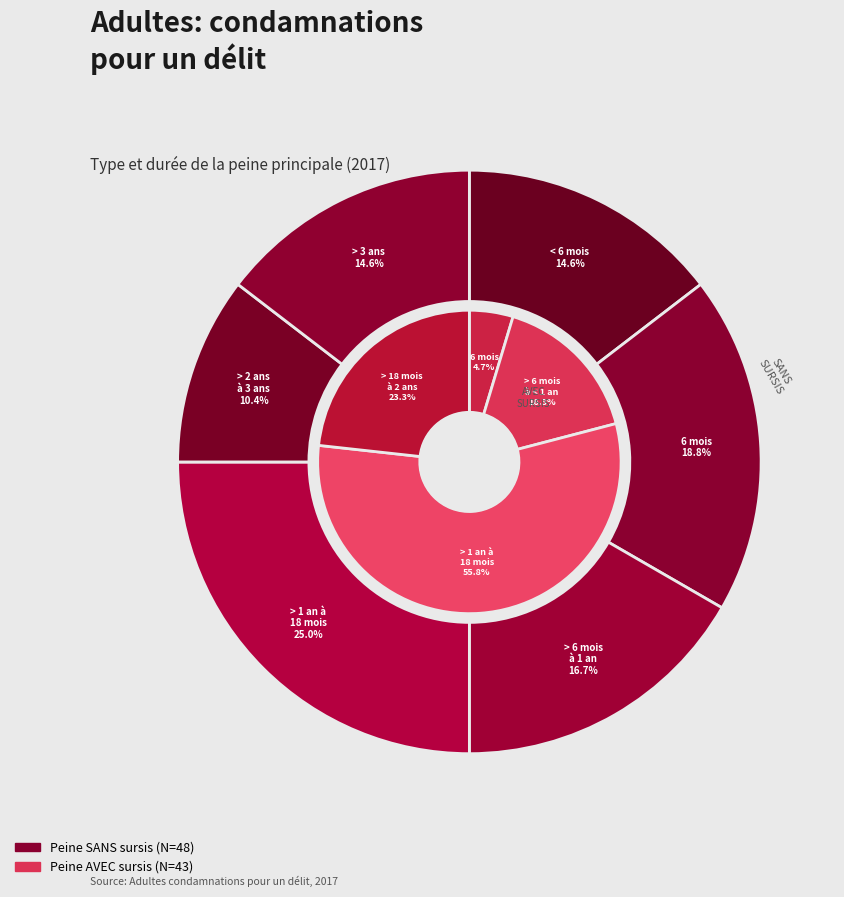

The > 6 mois à 1 an slice represents 19% of the pie. True or false?

False